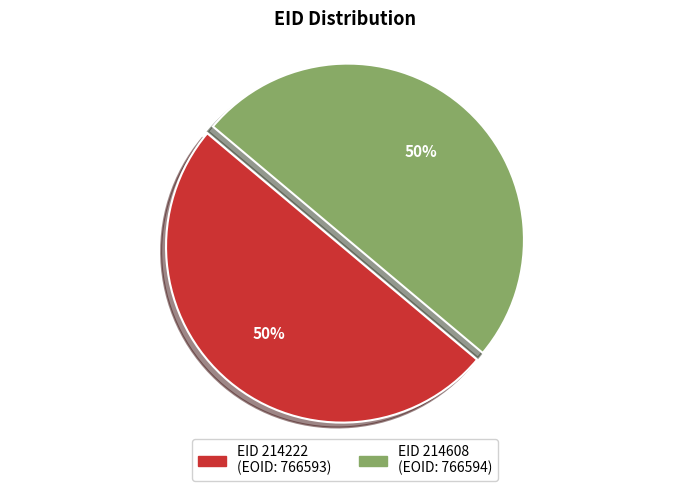

To the nearest percent, what is the average slice percentage?

50%